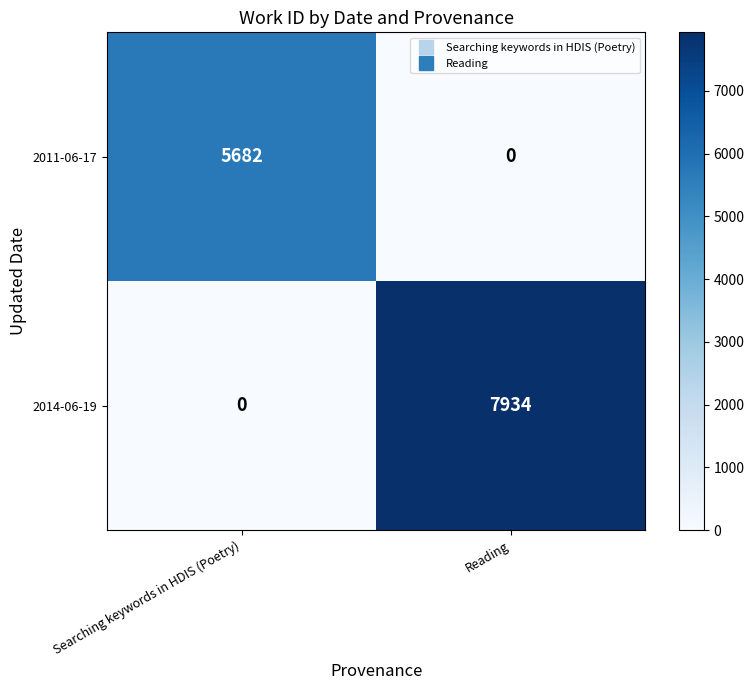

What is the spread (max minus min) of values at Searching keywords in HDIS (Poetry)?

5682